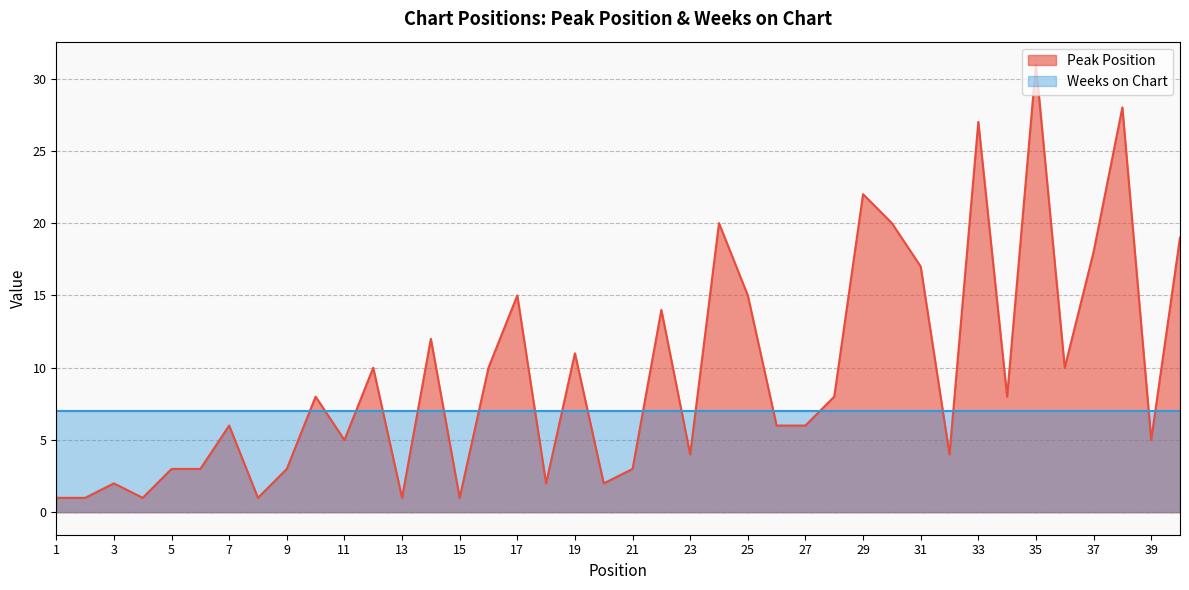

What is the sum of the values at 4 and 21?

4